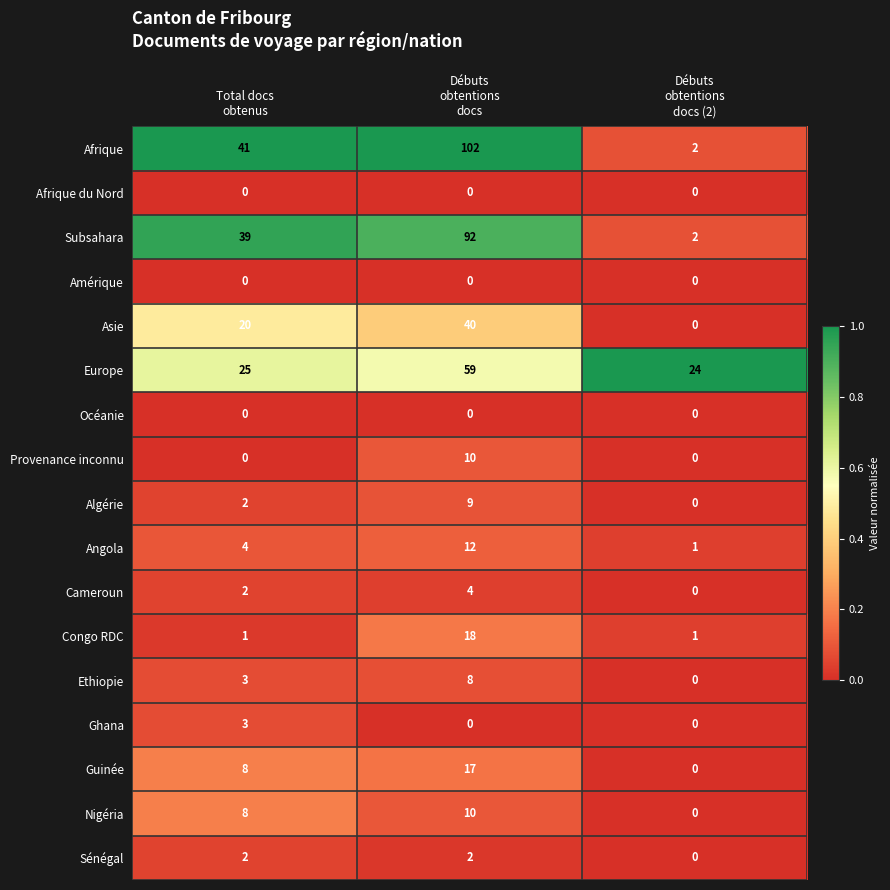

At how many categories does at least one series exceed 7?

3